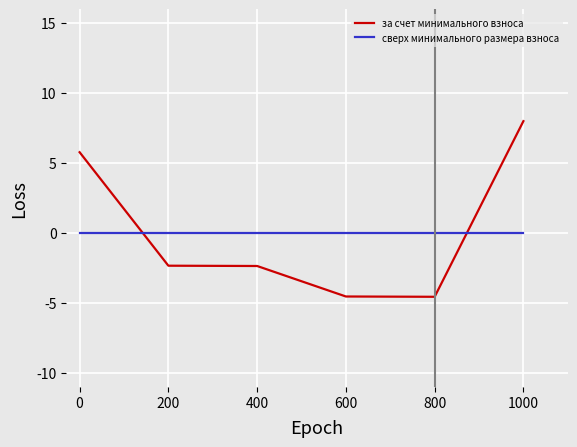

List the series in order of their peak value, lowest first.

сверх минимального размера взноса, за счет минимального взноса